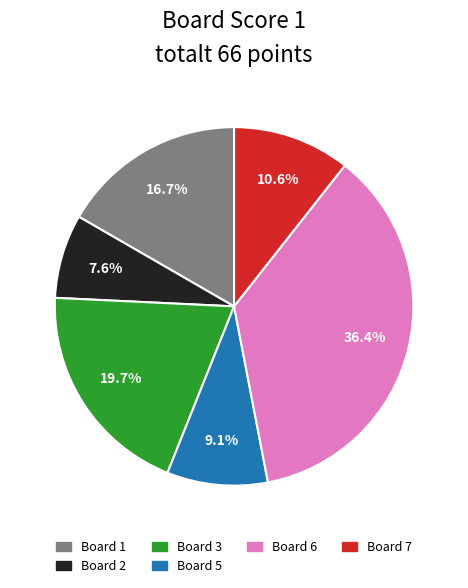

Is there a majority slice in this chart?

No